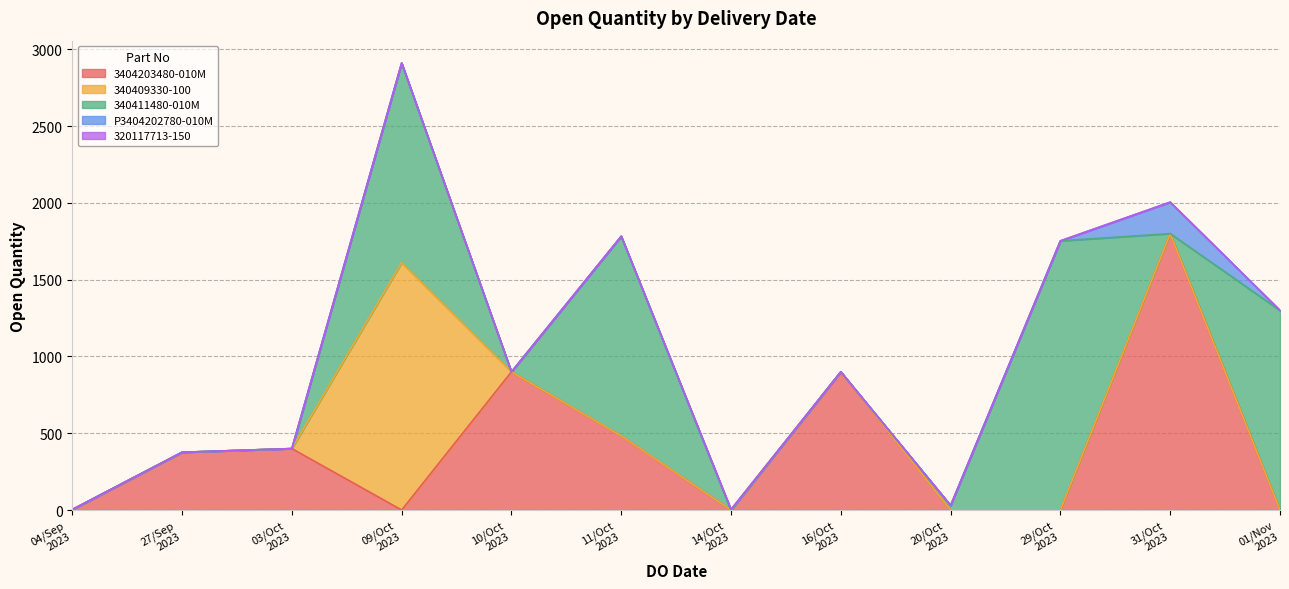

At which category does the chart reach its minimum across all series?

04/09/2023